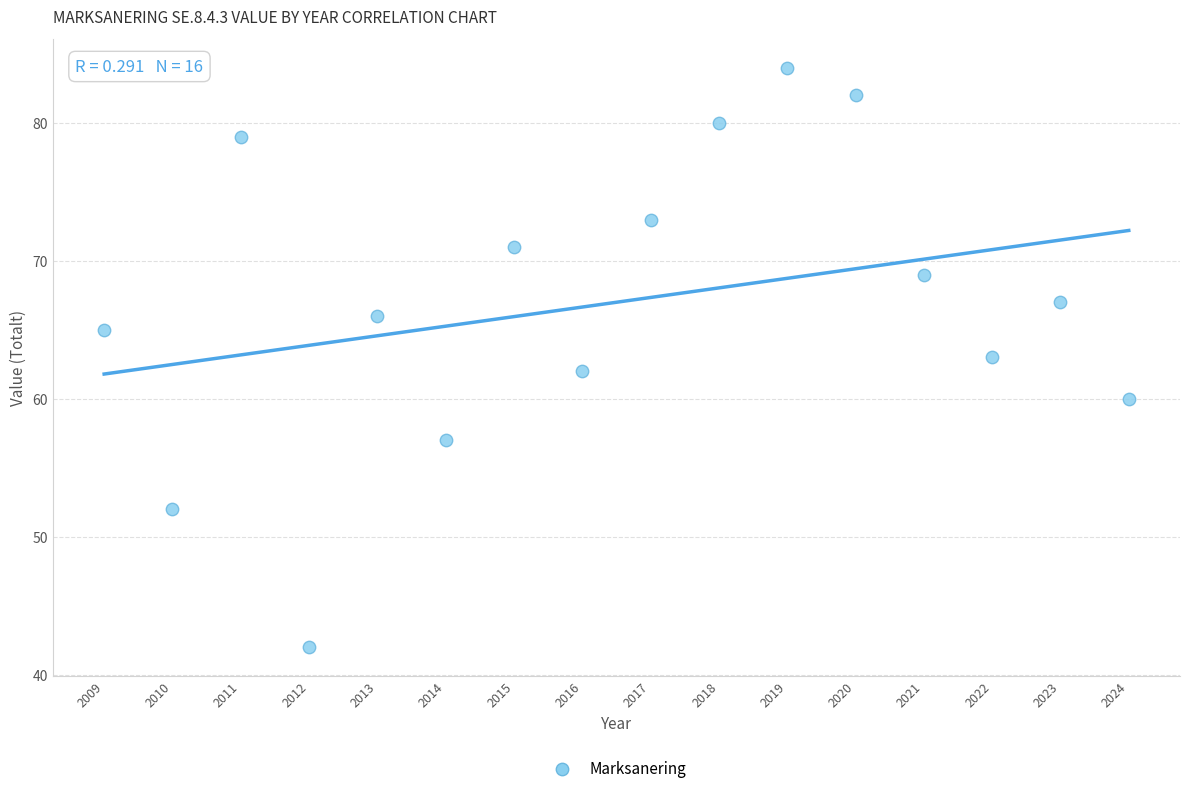

What is the range of Y values (max minus min)?

42